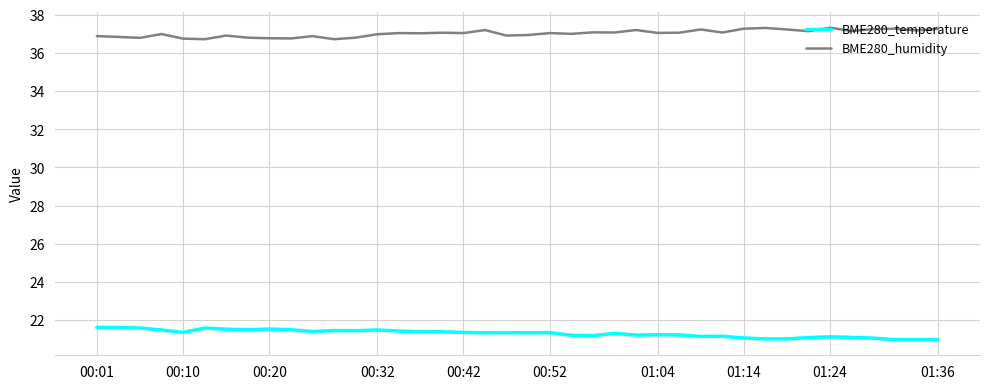

Does the chart have visible grid lines?

Yes